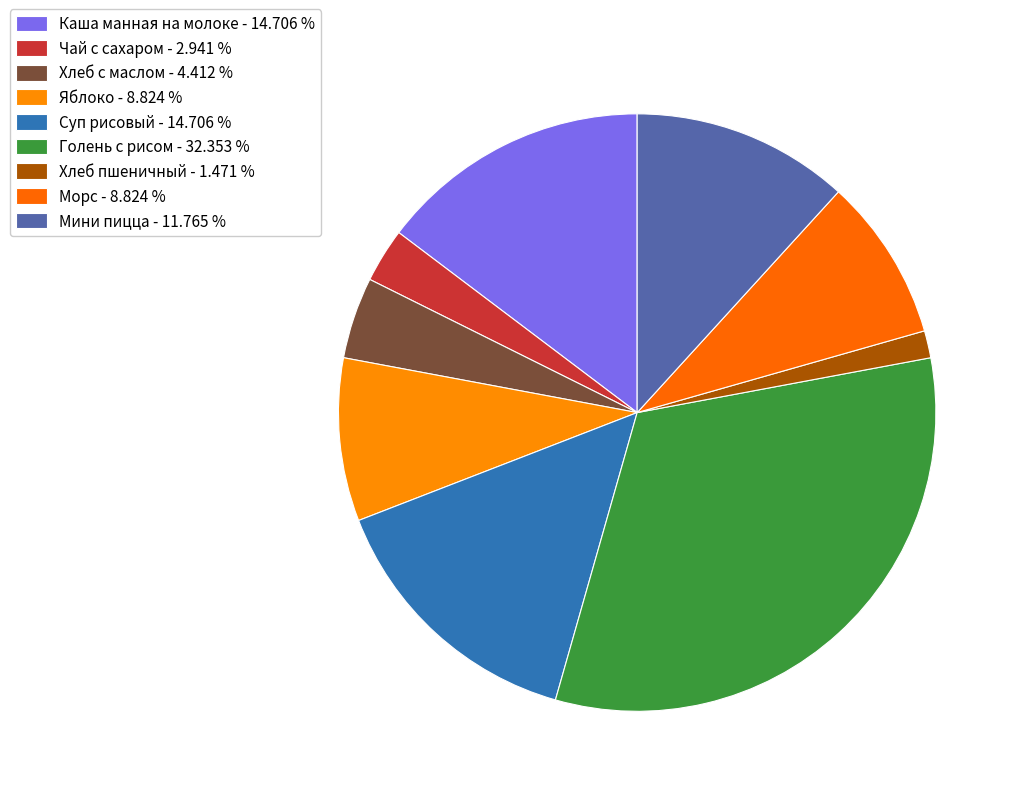

To the nearest percent, what is the combined percentage of Чай с сахаром and Хлеб с маслом?

7%